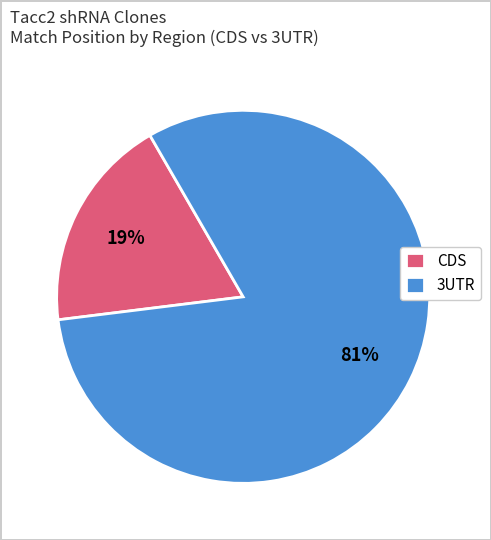

The CDS slice represents 19% of the pie. True or false?

True